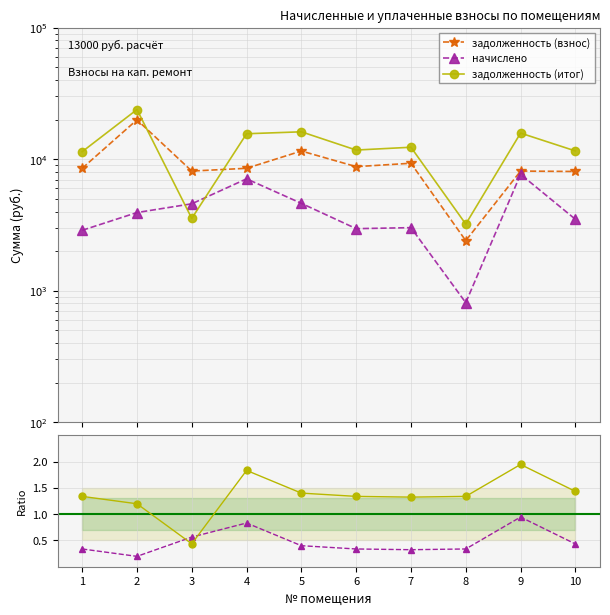

True or false: задолженность (взнос) and задолженность (итог) cross at least once.

True